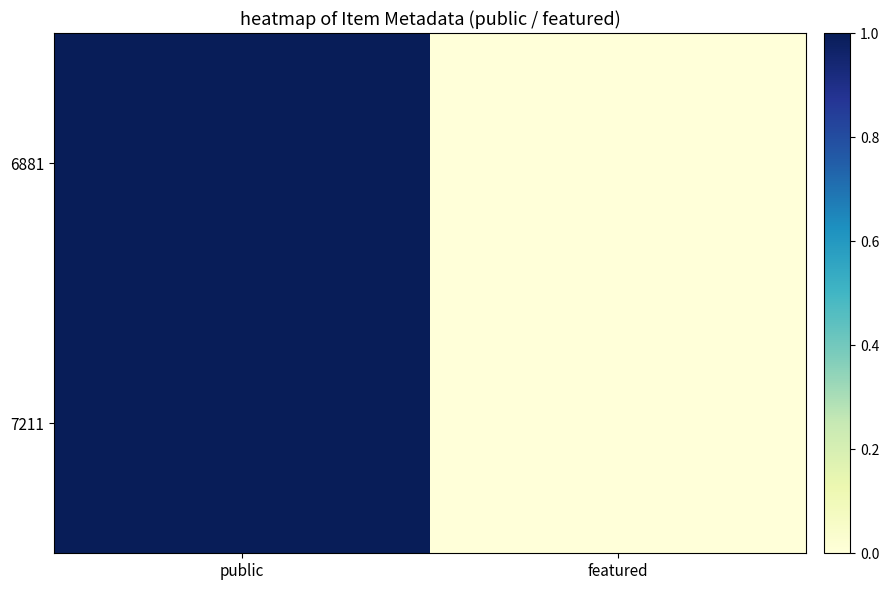

At which category is the sum across all series the highest?

public